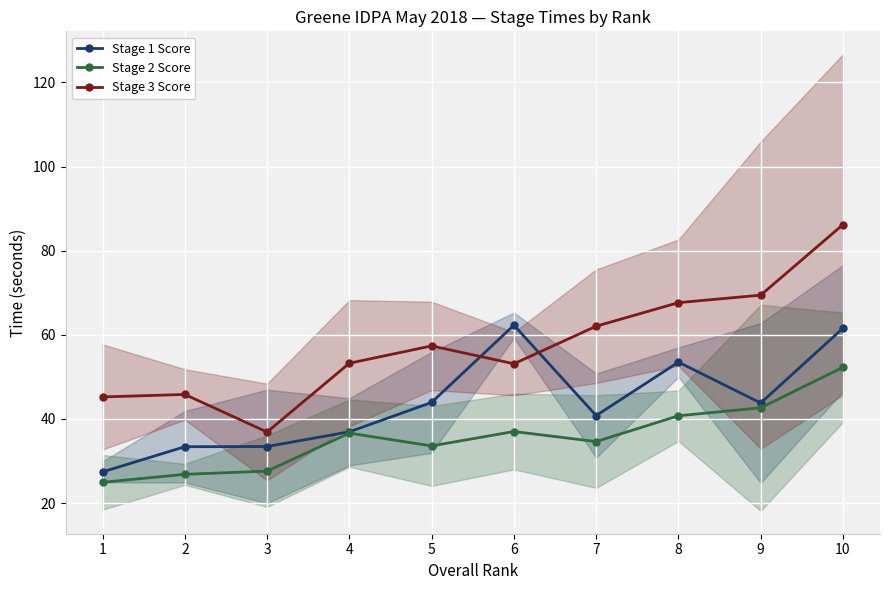

List the series in order of their peak value, lowest first.

Stage 2 Score, Stage 1 Score, Stage 3 Score